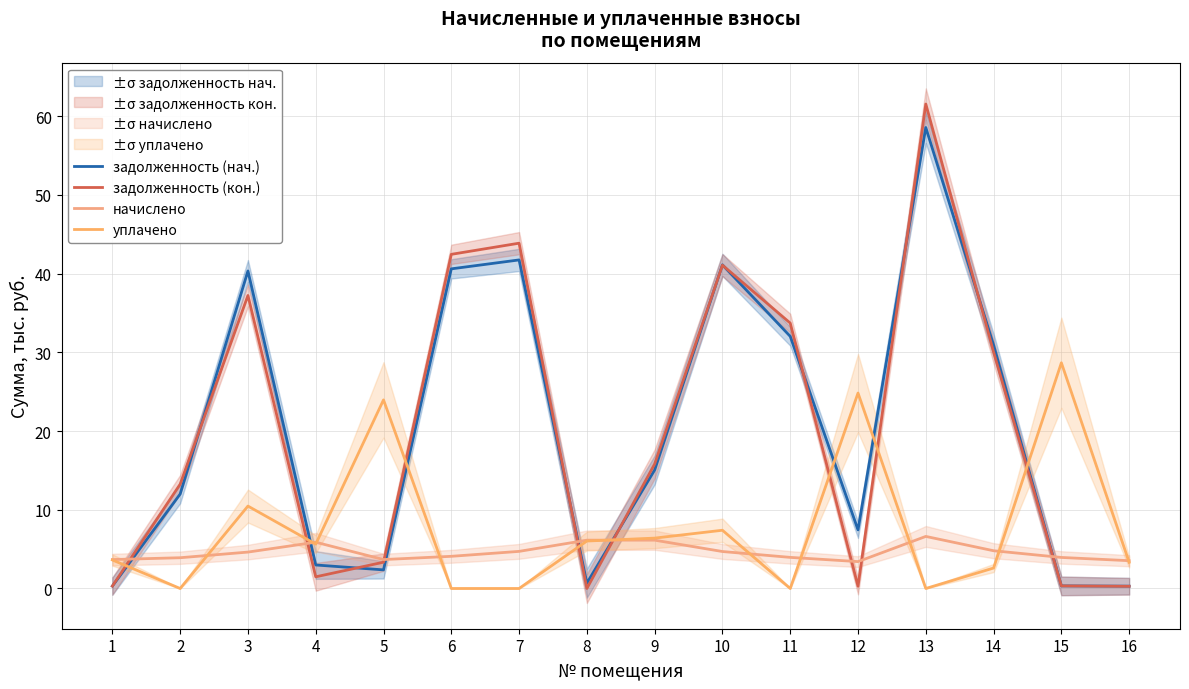

At how many categories does at least one series exceed 56?

1